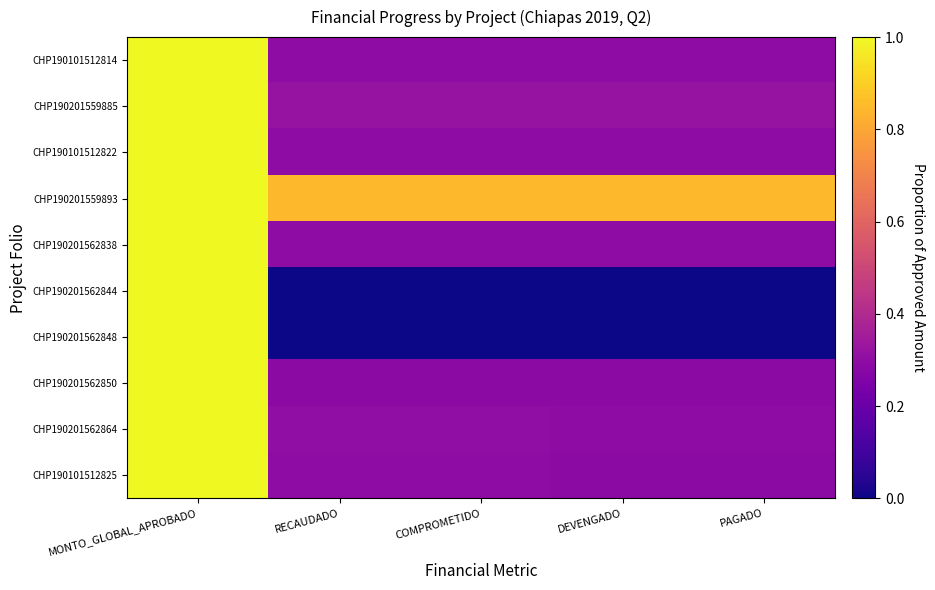

Which has a higher value, PAGADO or MONTO_GLOBAL_APROBADO?

MONTO_GLOBAL_APROBADO